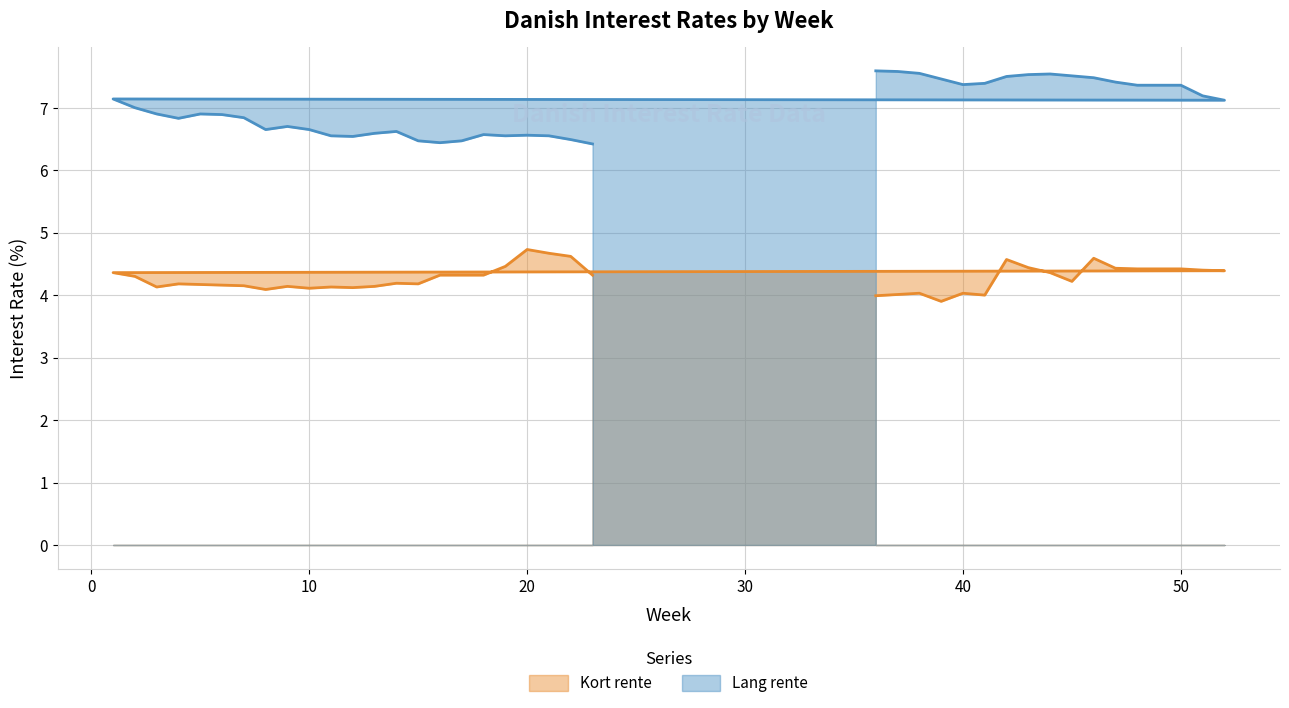

True or false: Lang rente has a value of 10.3 at 40.

False